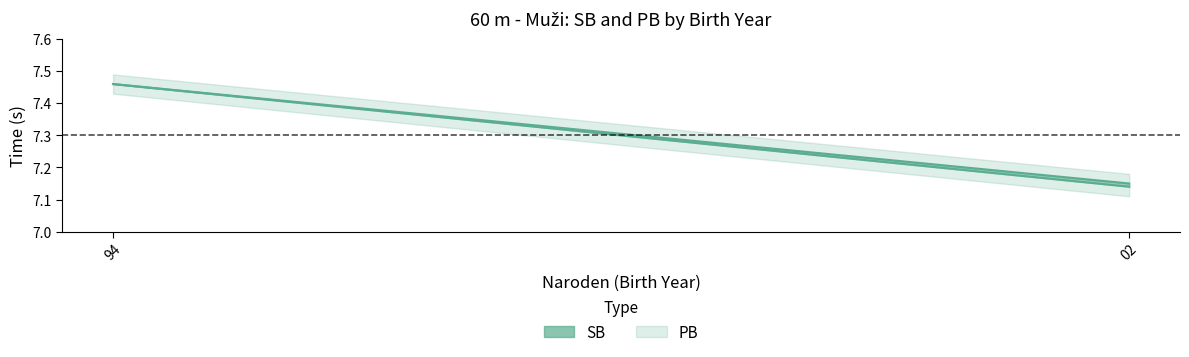

Reading left to right, extract all data points from this chart.

SB: 7.5	7.1
PB: 7.5	7.2